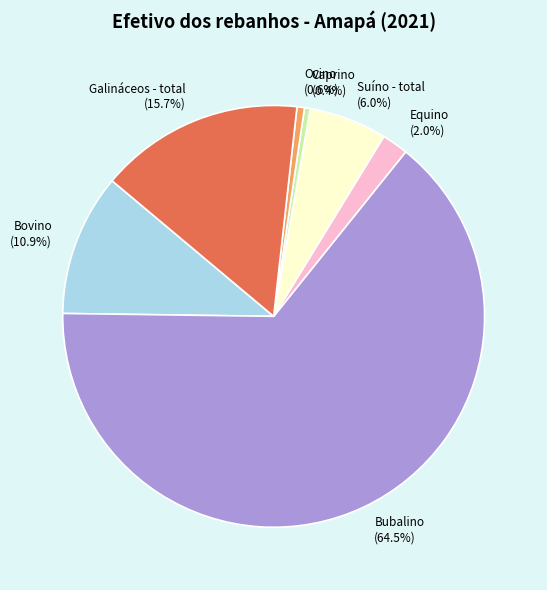

What is the ratio of the value at Suíno - total to the value at Galináceos - total?

0.4